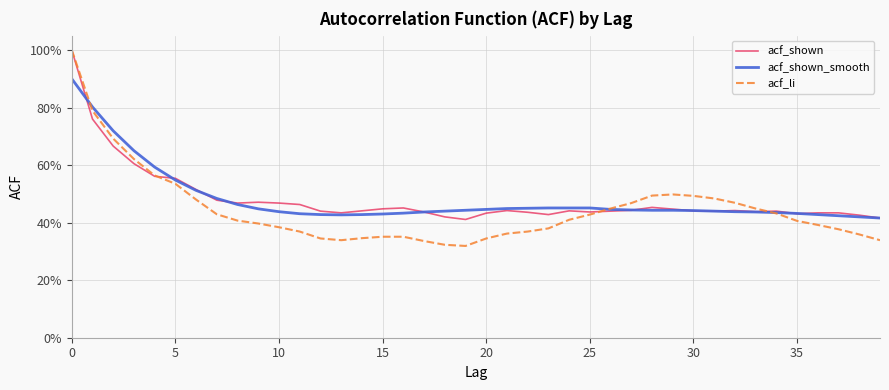

True or false: acf_li has more than 2 points higher than both neighbors.

False